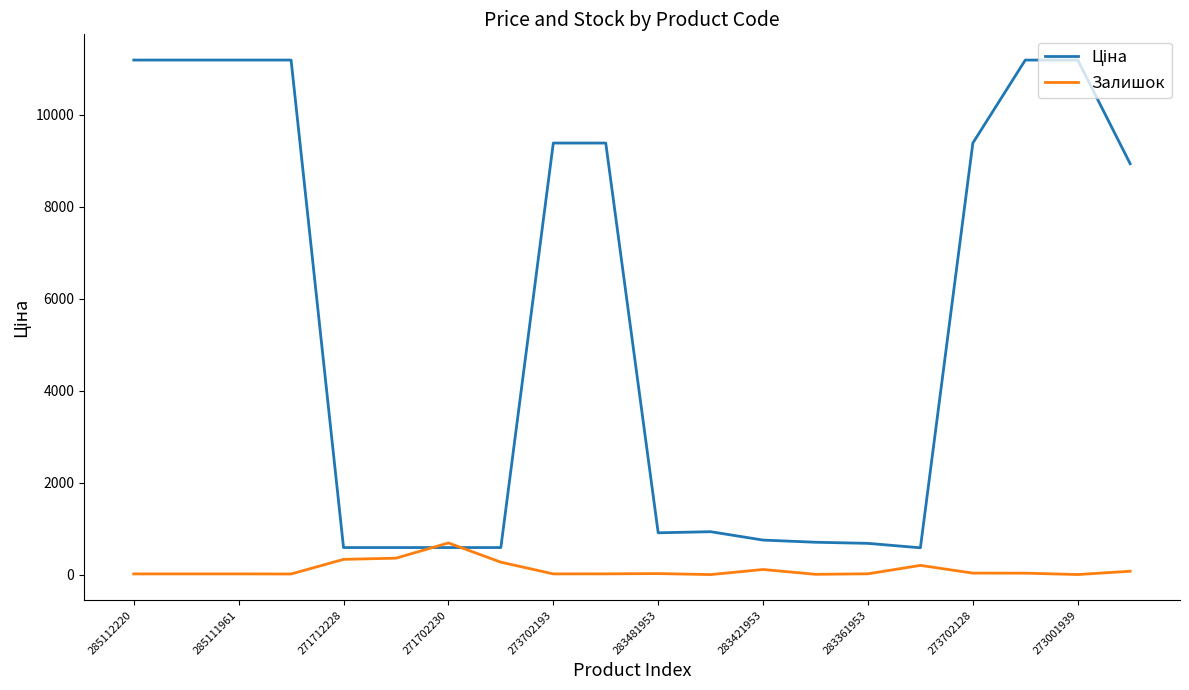

What is the minimum value for Залишок?

2.0